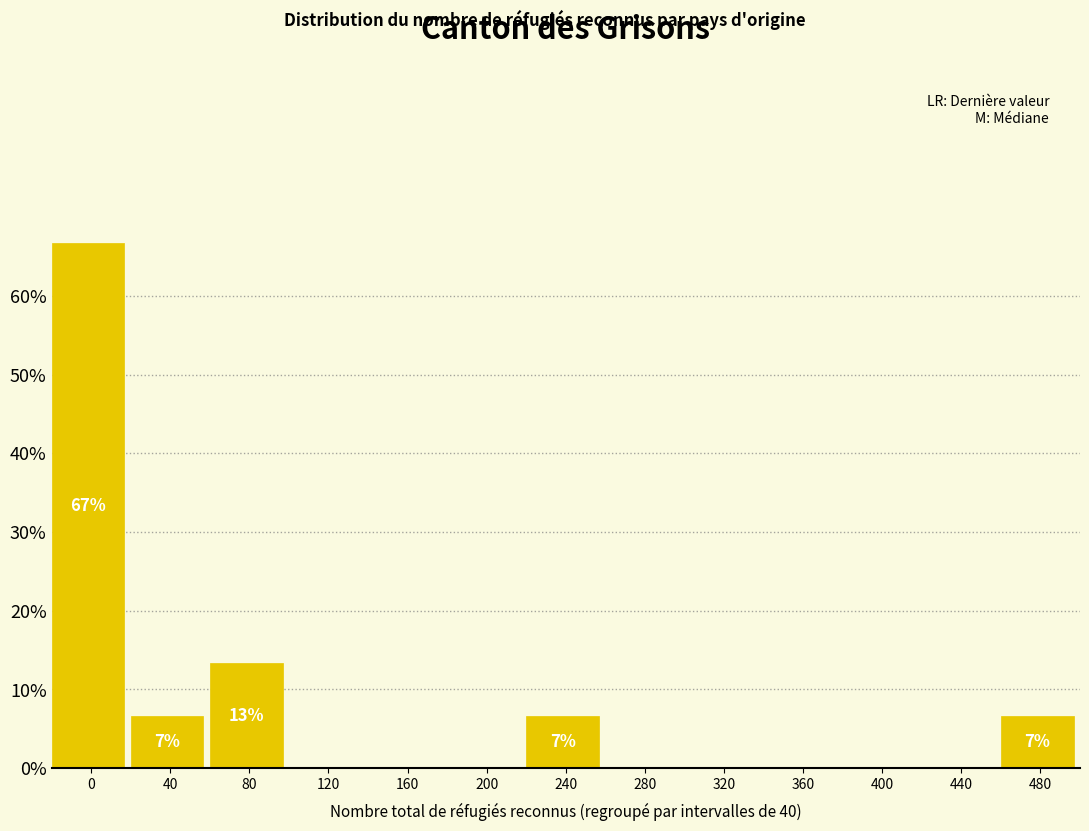

Reading left to right, list all the values displayed in this chart.

0=66.7	40=6.7	80=13.3	120=0.0	160=0.0	200=0.0	240=6.7	280=0.0	320=0.0	360=0.0	400=0.0	440=0.0	480=6.7